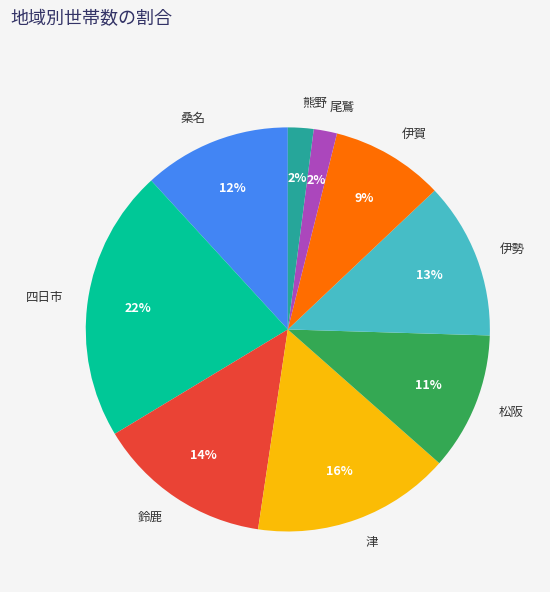

To the nearest percent, what portion does 松阪 represent?

11%